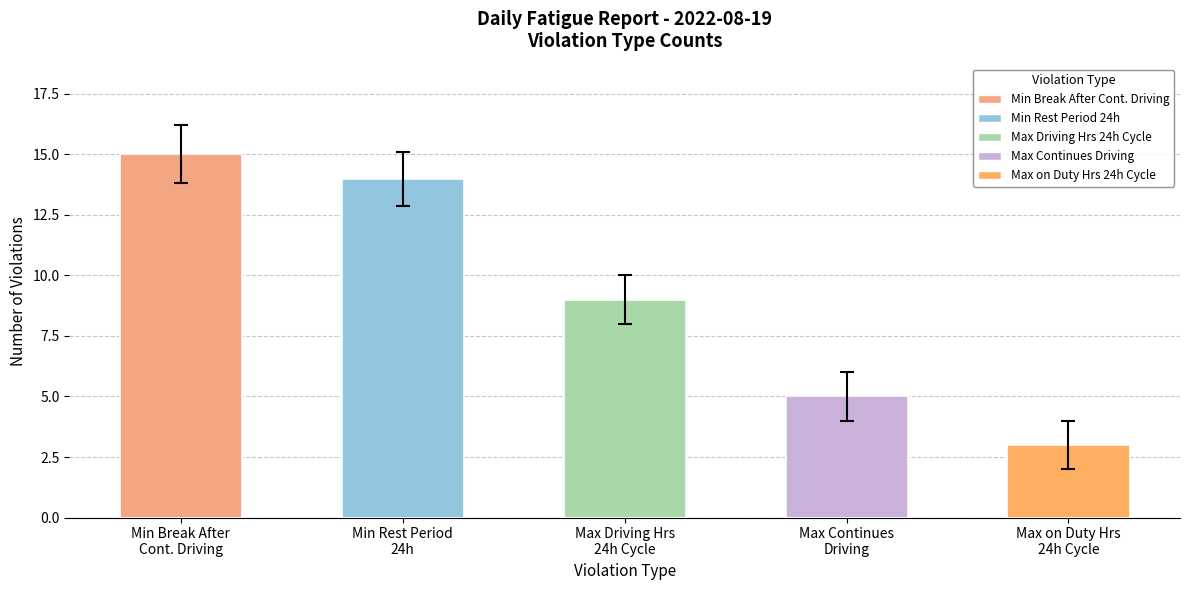

What position from the left is Min Rest Period
24h?

2